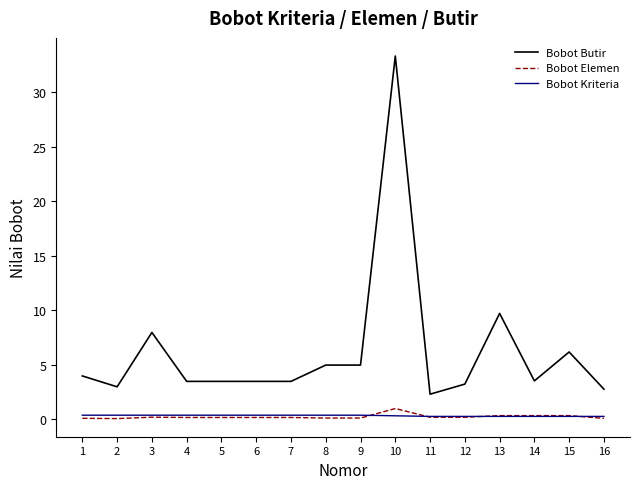

Is it true that Bobot Kriteria equals 0.4 at 8?

True